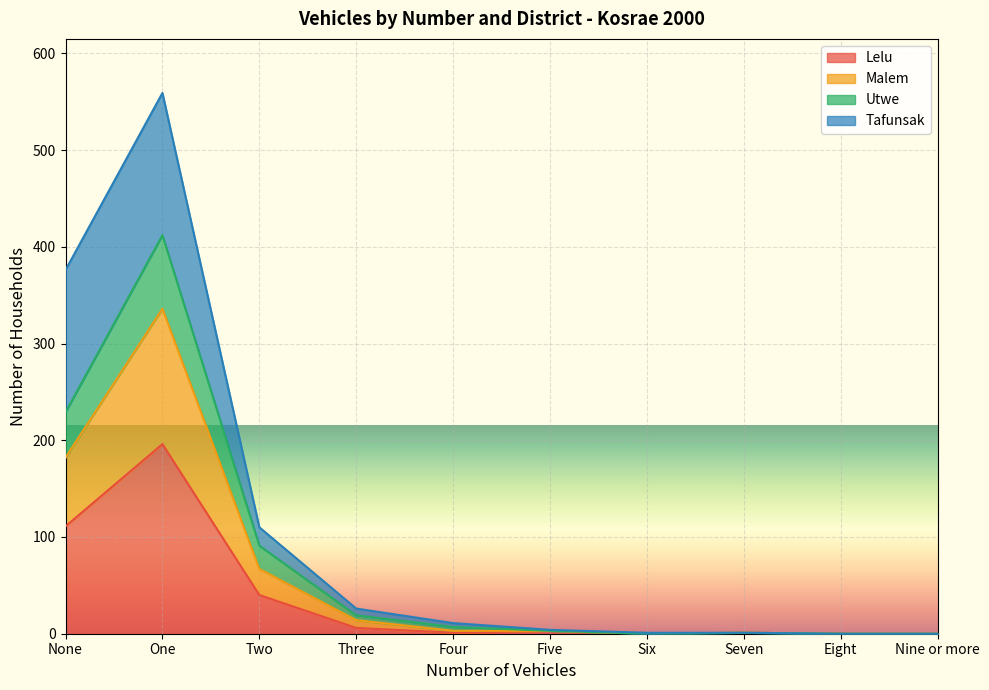

Where is Lelu nearest to the value 98?

None